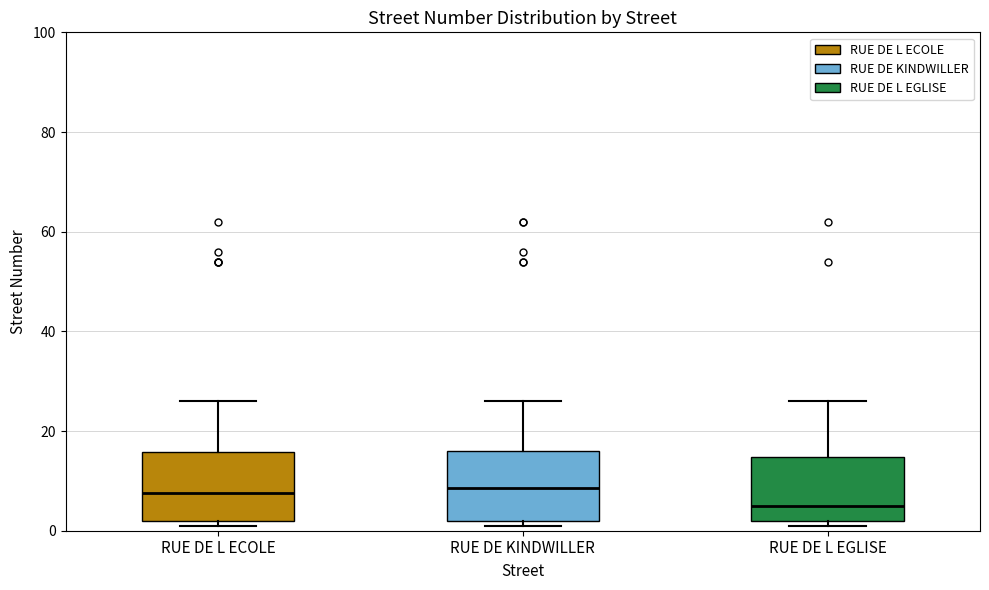

Where is the upper edge of the box for RUE DE L ECOLE on the y-axis? The values are not printed on the chart, so give them approximately, as read against the axis.

16